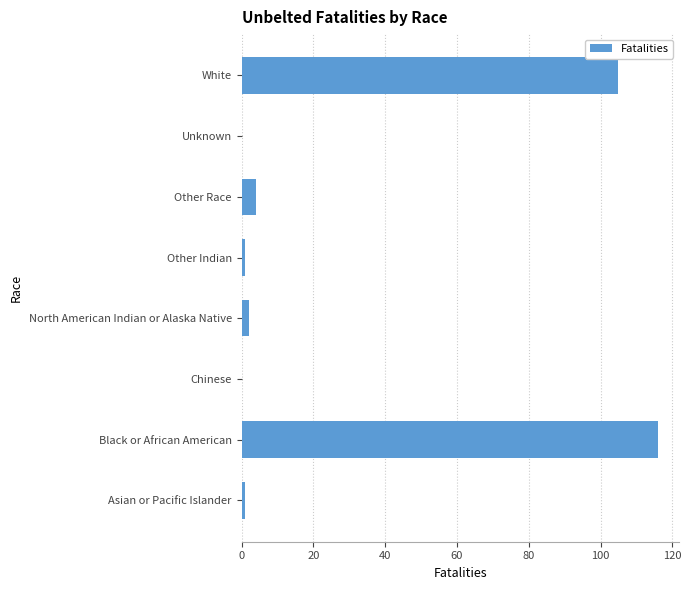

Is it true that the value at Chinese is 0?

True